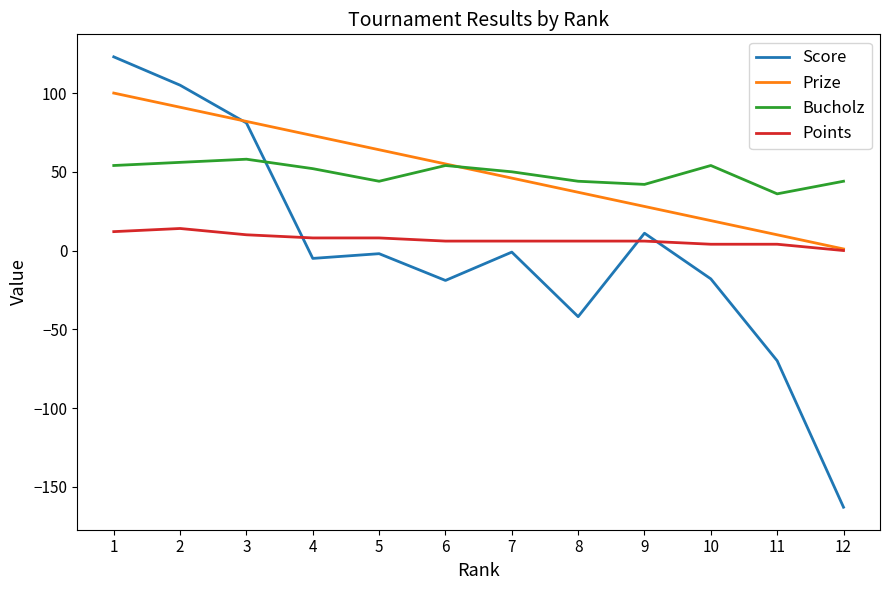

The value of Score at 6 is -19. True or false?

True